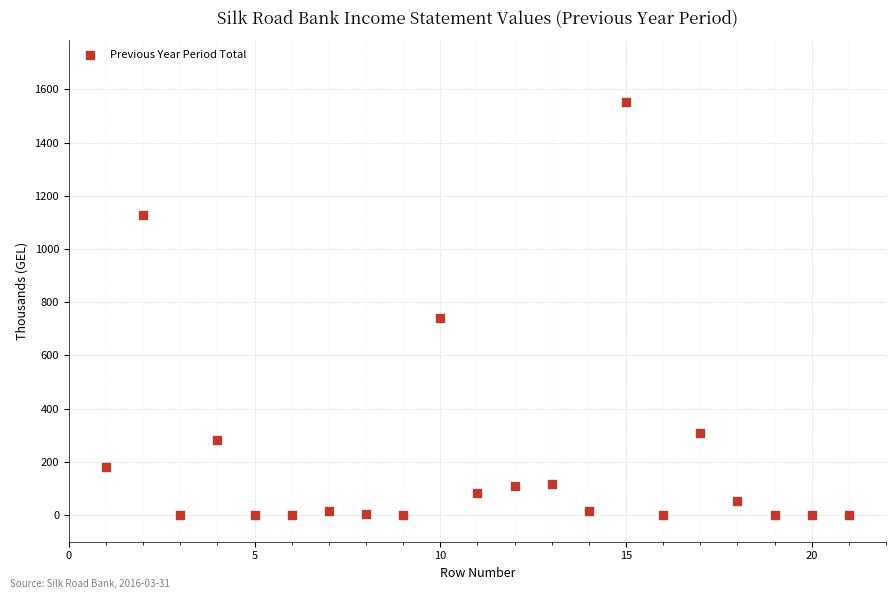

What Y value in the scatter plot is closest to 775?

741.5